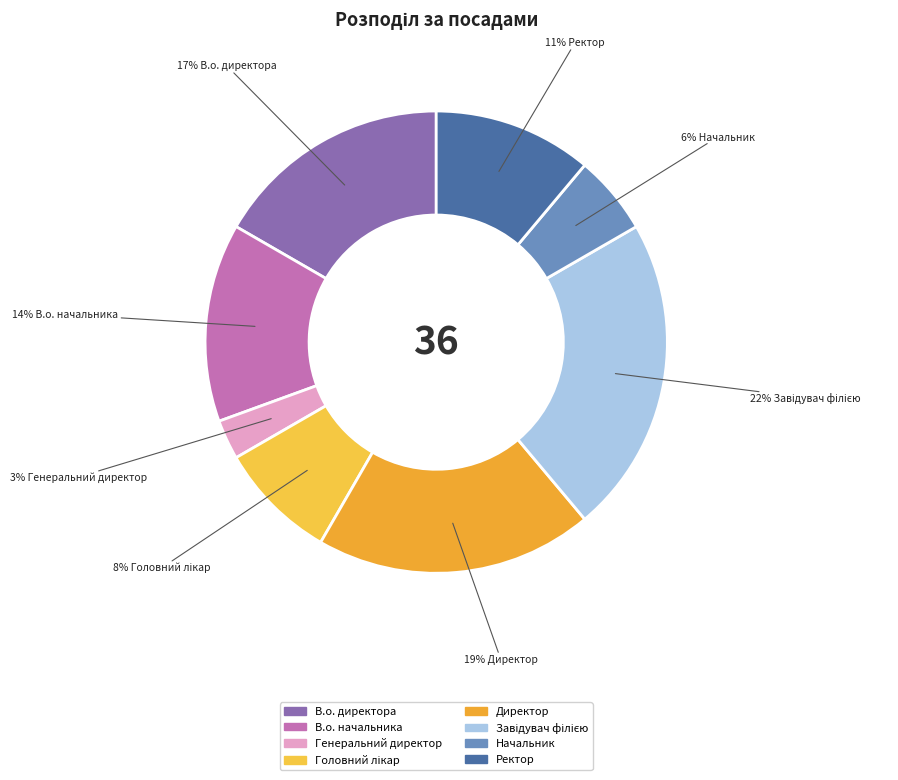

The В.о. начальника slice represents 22% of the pie. True or false?

False